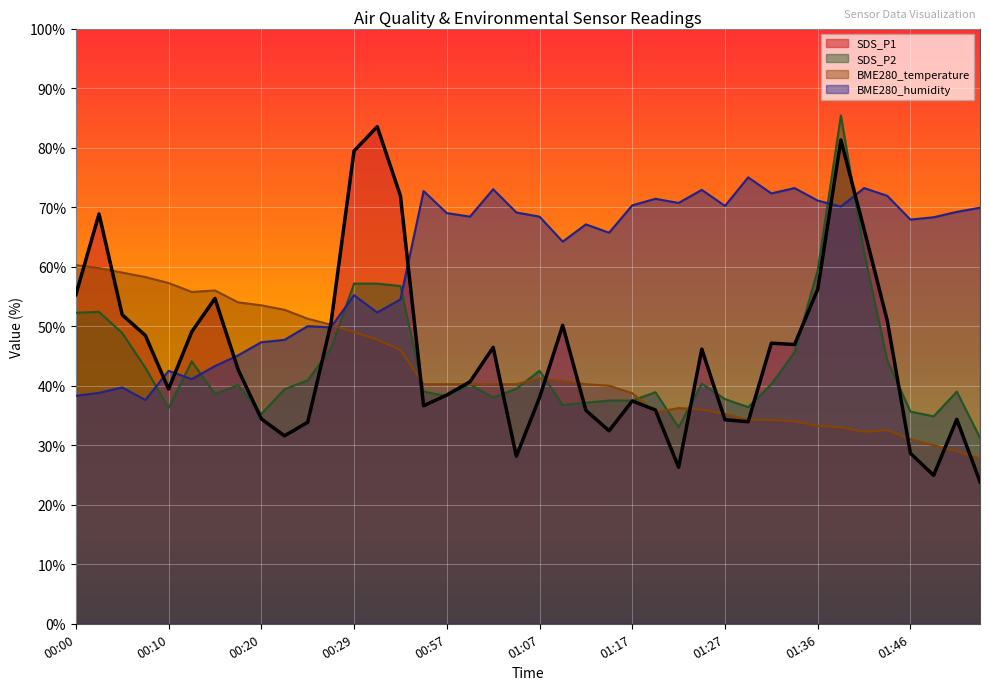

Which series has the largest total across all categories?

BME280_humidity